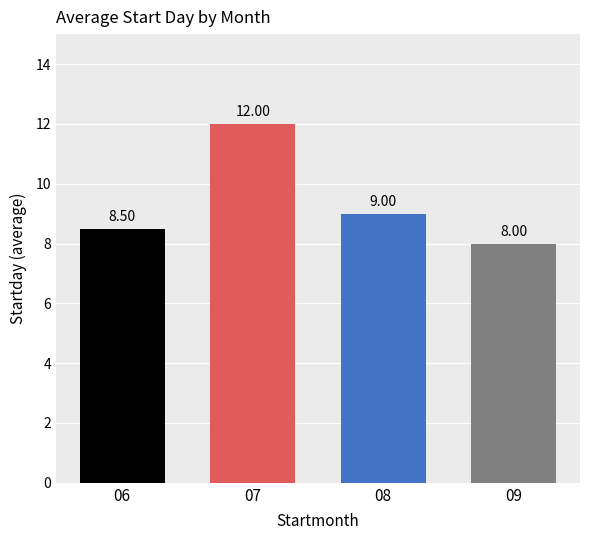

Which has a higher value, 09 or 07?

07